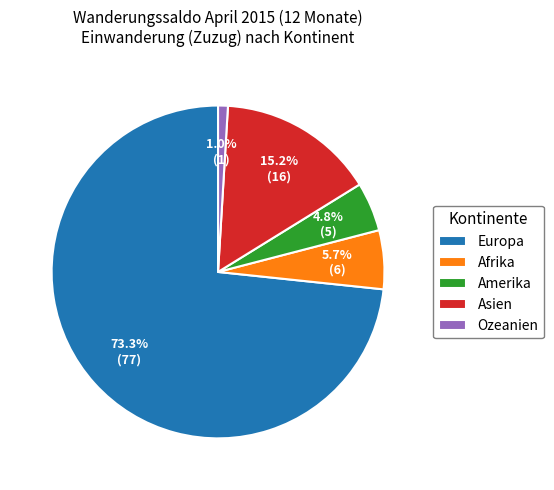

What percentage is the Ozeanien slice, to the nearest percent?

1%